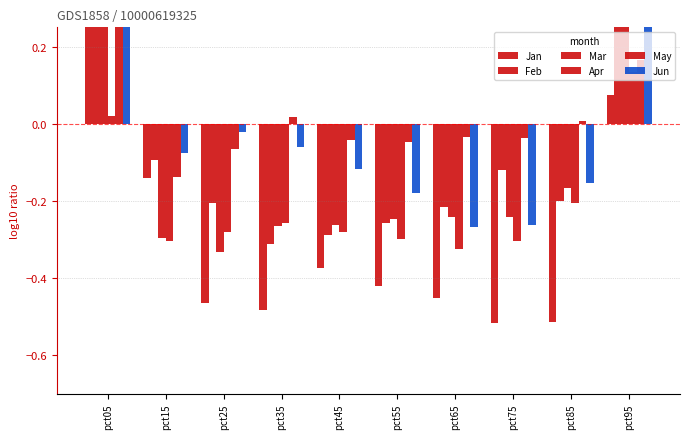

What is the minimum value for Jun?

-0.3